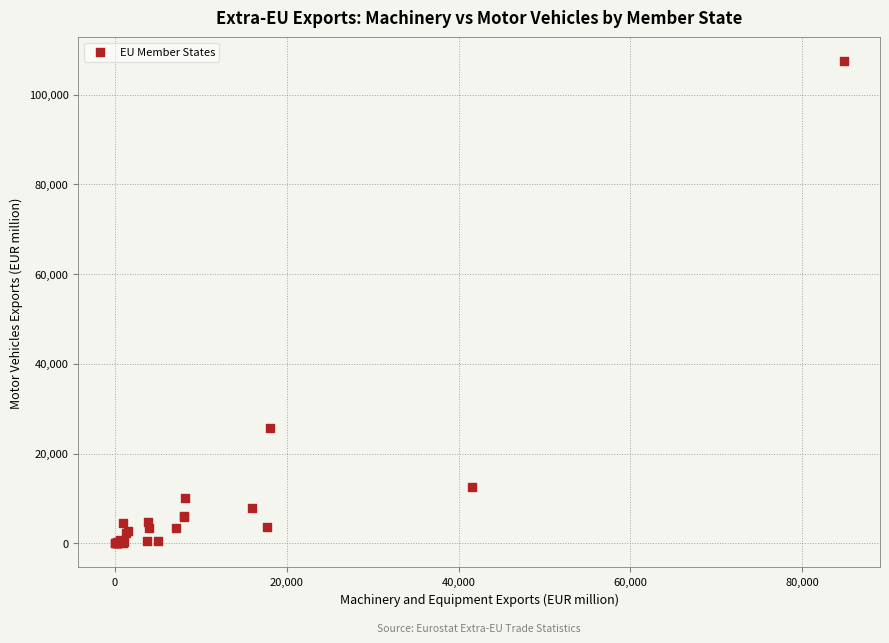

What Y value in the scatter plot is closest to 53707?

25682.9